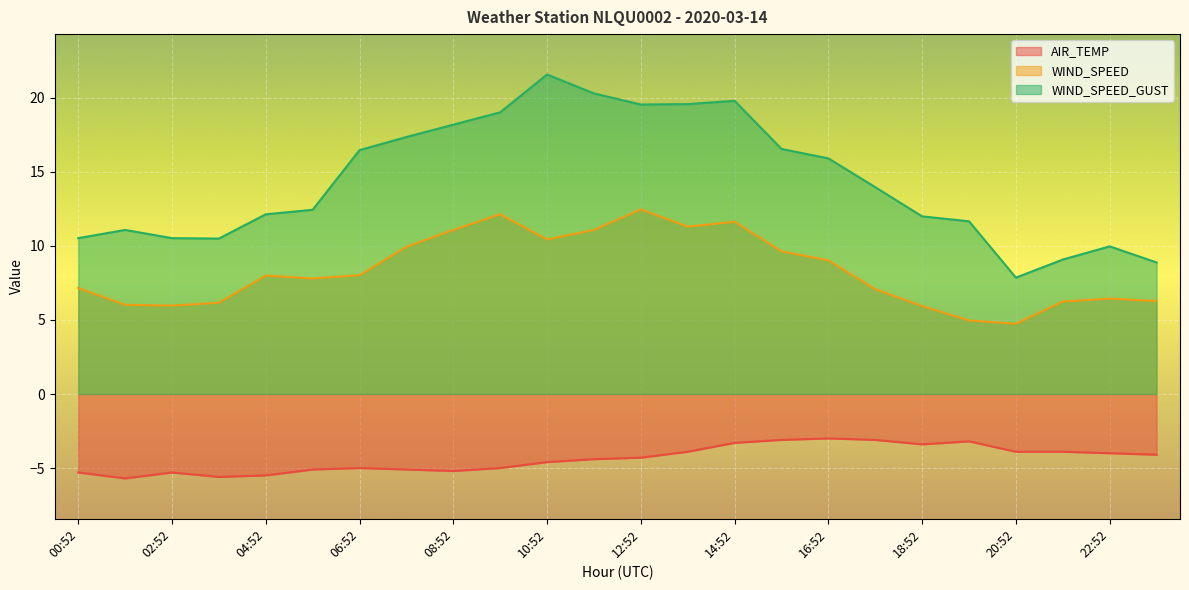

Rank the categories by WIND_SPEED_GUST value from lowest to highest.

20:52, 23:52, 21:52, 22:52, 03:52, 00:52, 02:52, 01:52, 19:52, 18:52, 04:52, 05:52, 17:52, 16:52, 06:52, 15:52, 07:52, 08:52, 09:52, 12:52, 13:52, 14:52, 11:52, 10:52